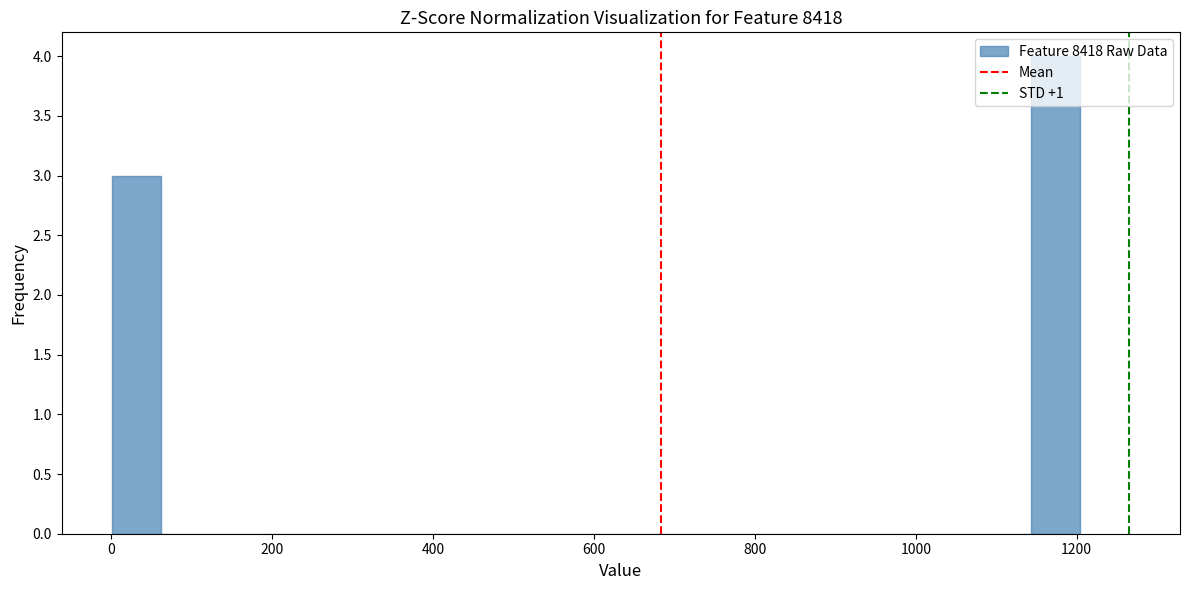

Around what value on the x-axis is the tallest bar? Give the approximate position of its centre, as read against the axis.

1180